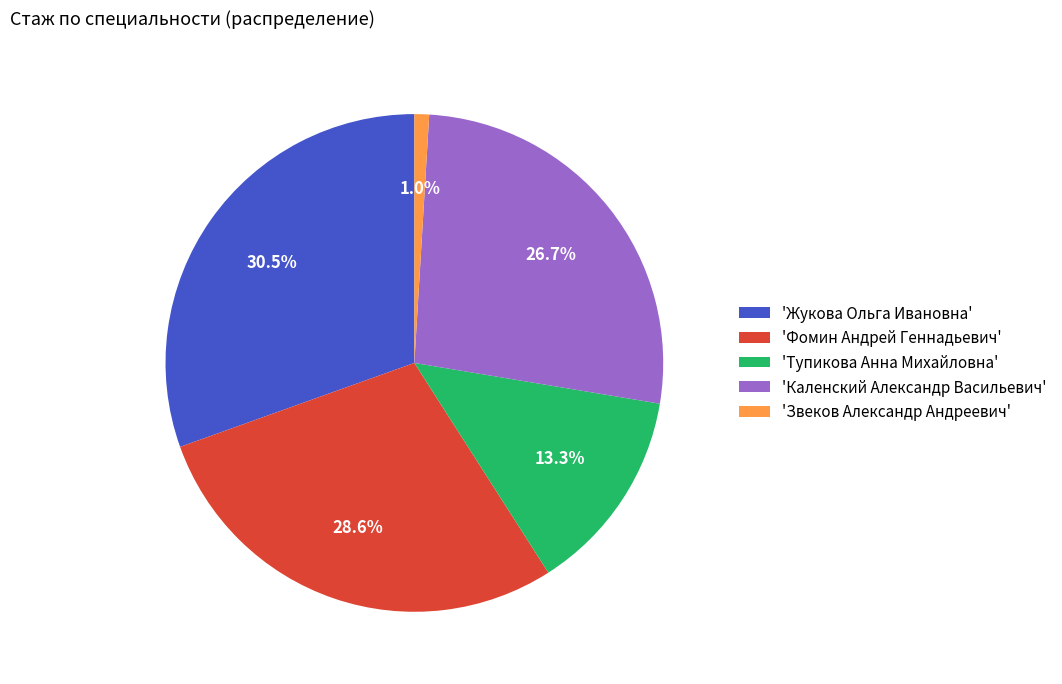

Which has a higher value, 'Фомин Андрей Геннадьевич' or 'Звеков Александр Андреевич'?

'Фомин Андрей Геннадьевич'